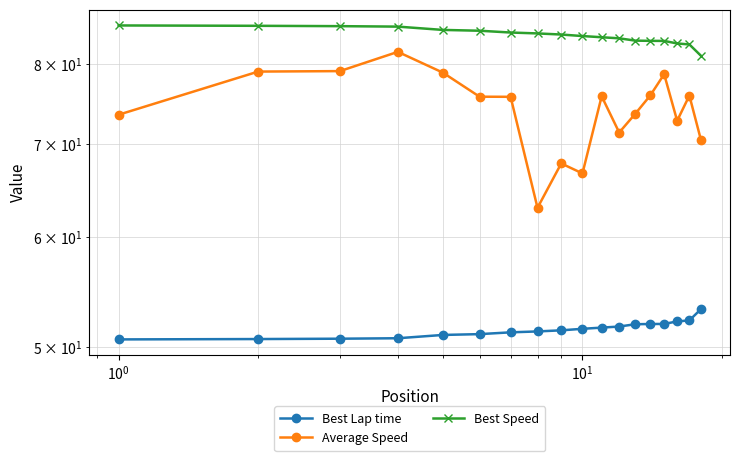

Read the Best Lap time value at $\mathdefault{10^{-2}}$.

50.7